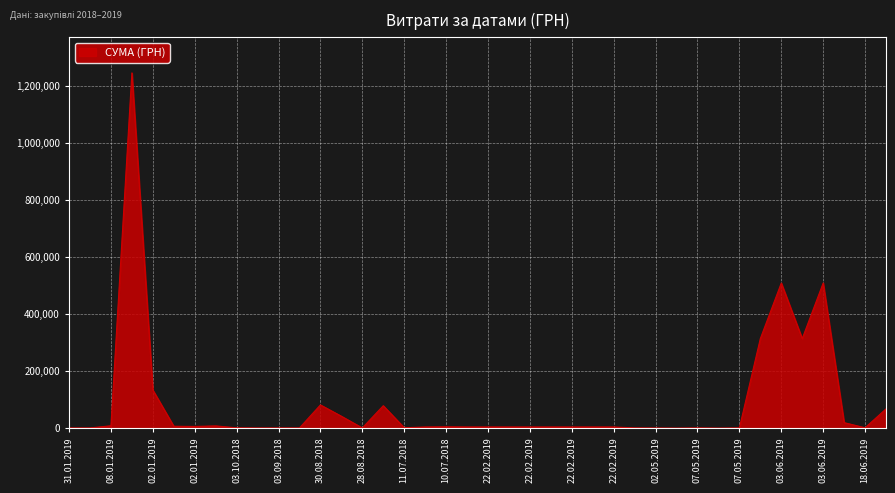

What is the maximum value shown in the chart?

1244824.1